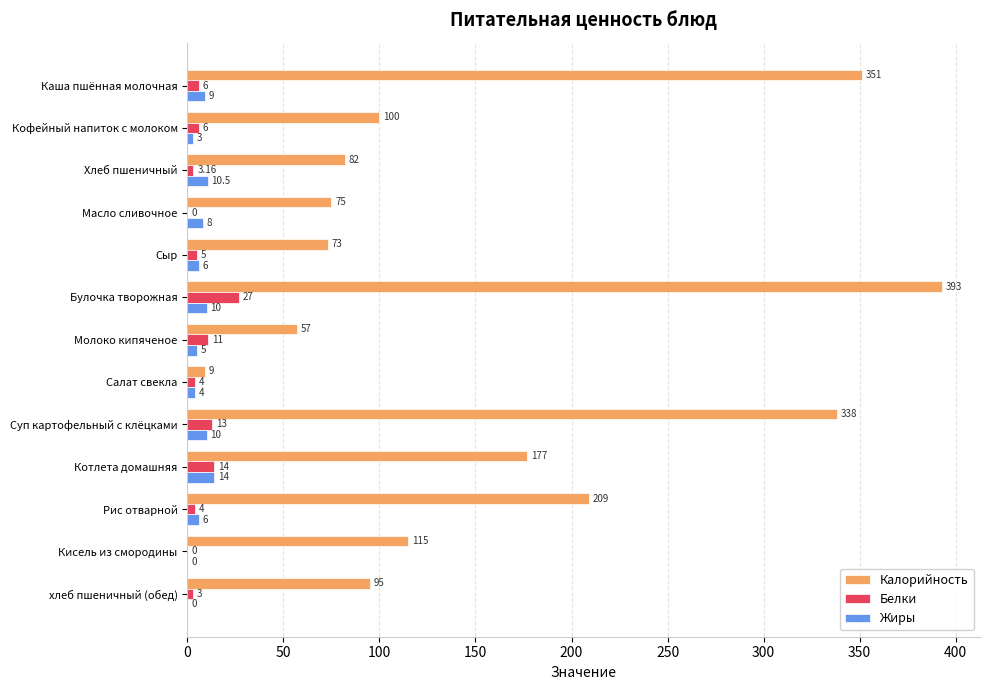

Where is Белки nearest to the value 13?

Суп картофельный с клёцками